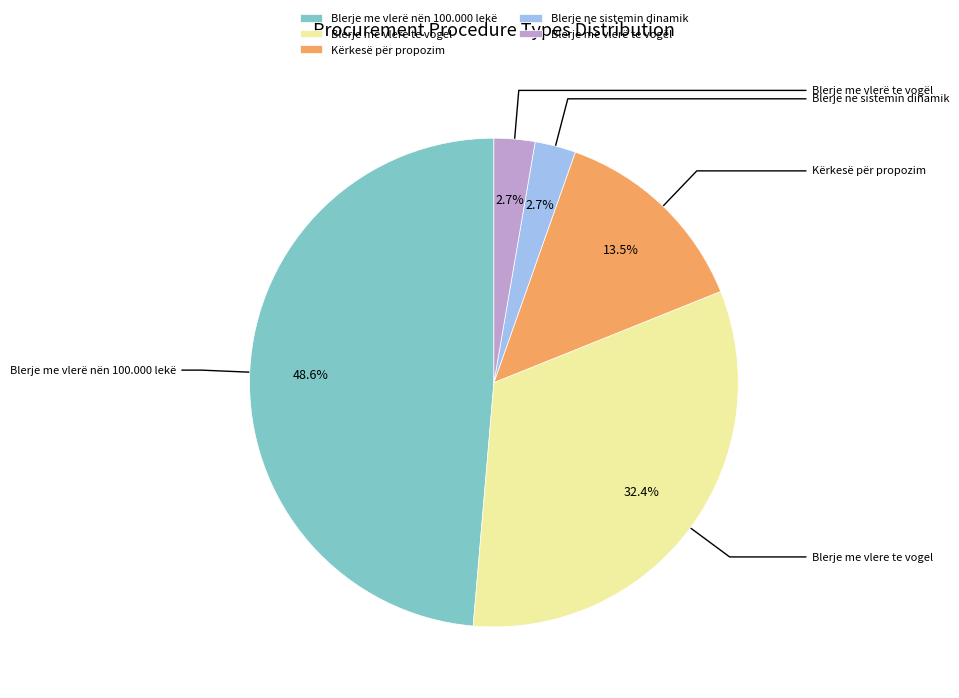

To the nearest percent, what is the difference between the Kërkesë për propozim and Blerje ne sistemin dinamik slice percentages?

11%